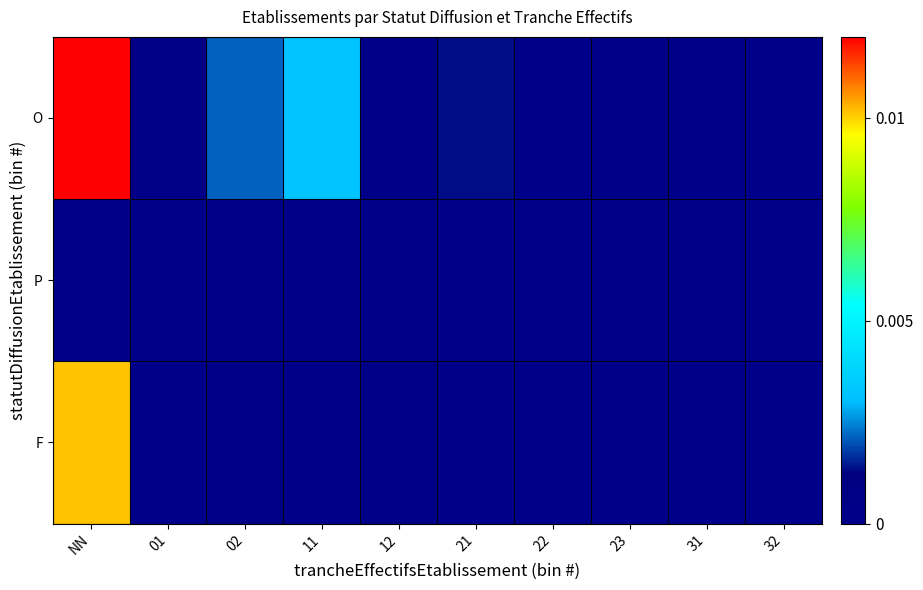

How many distinct data groups are displayed?

3